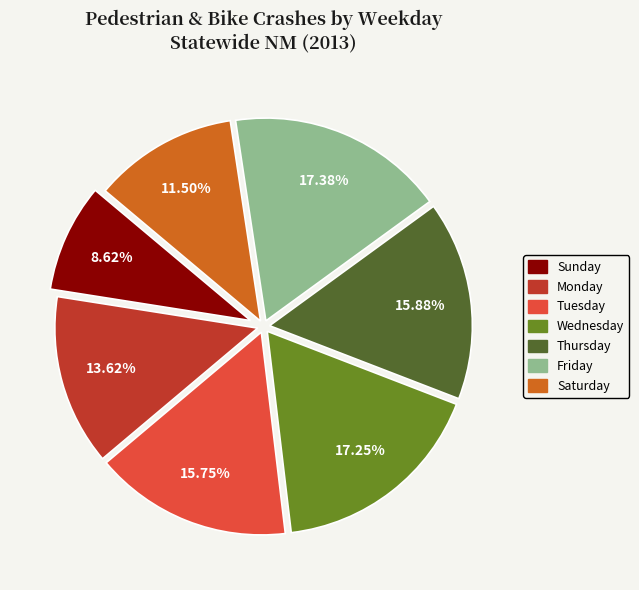

To the nearest percent, what portion does Friday represent?

17%